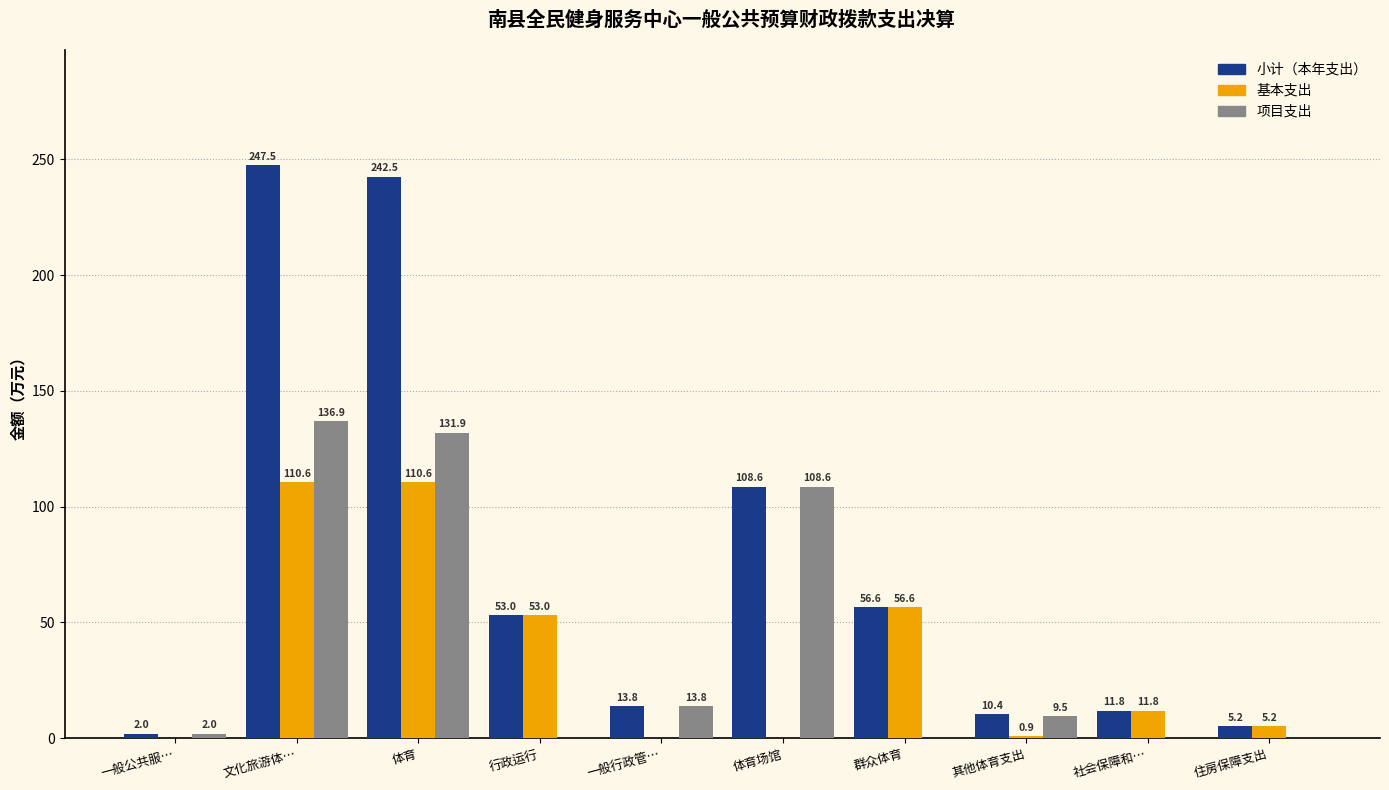

At which label is 项目支出 closest to 68?

体育场馆